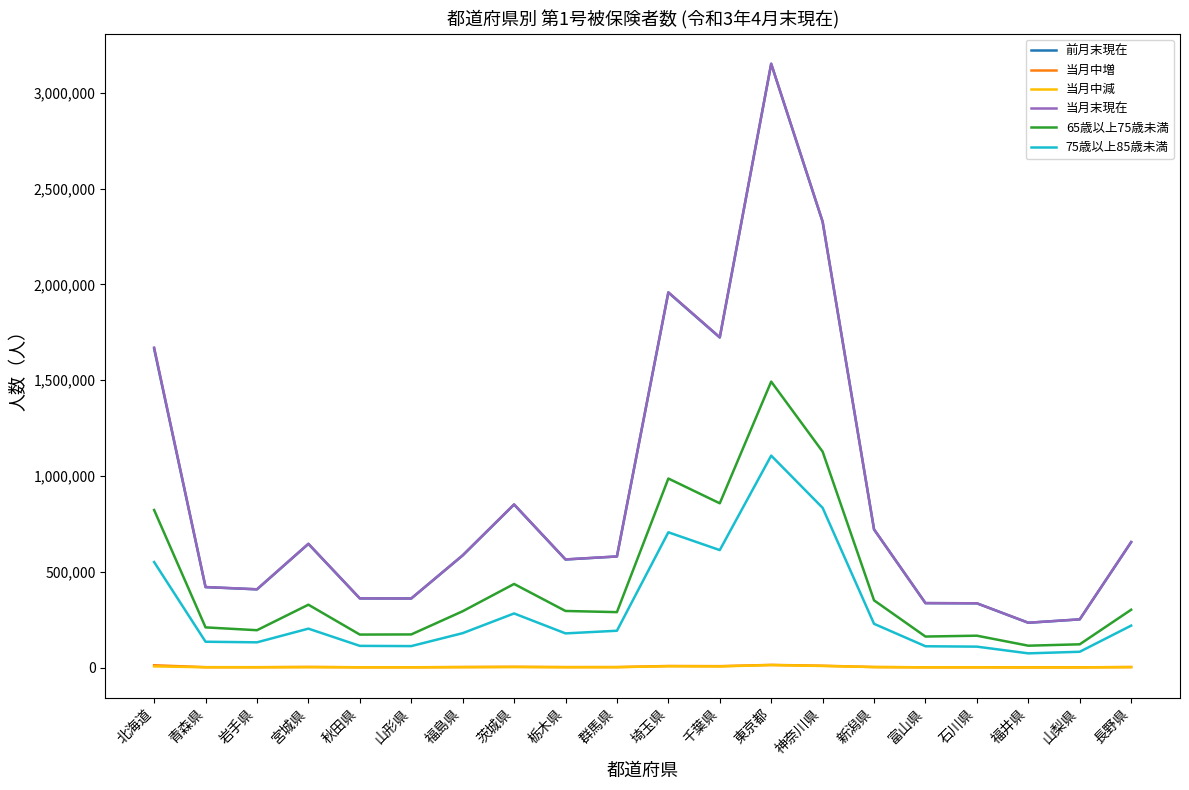

At which category does 65歳以上75歳未満 reach its first local peak?

宮城県